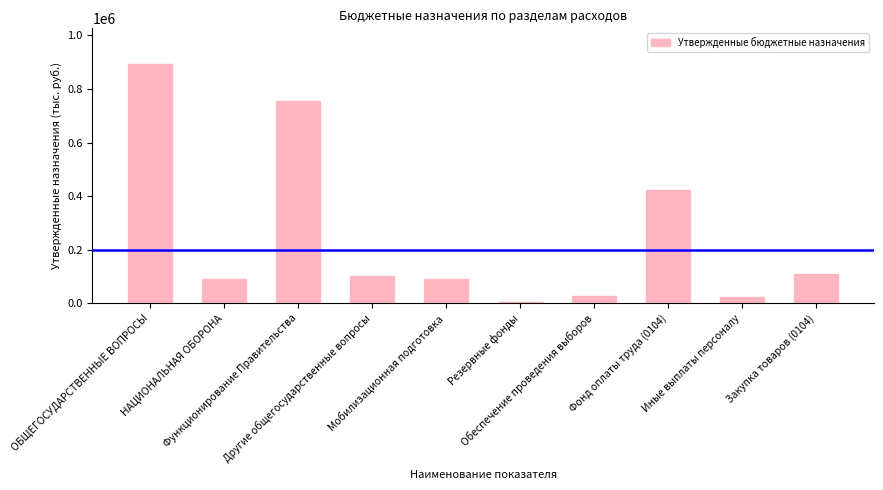

The chart shows a value of 24000 at Иные выплаты персоналу. True or false?

True